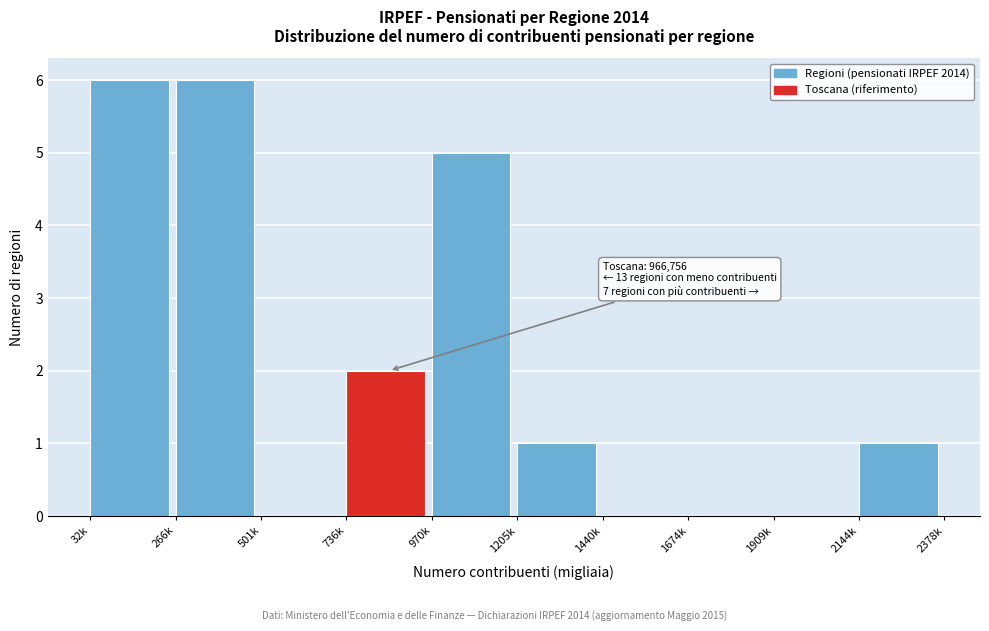

Reading right to left, extract all data points from this chart.

2144k=1	1909k=0	1674k=0	1440k=0	1205k=1	970k=5	736k=2	501k=0	266k=6	32k=6